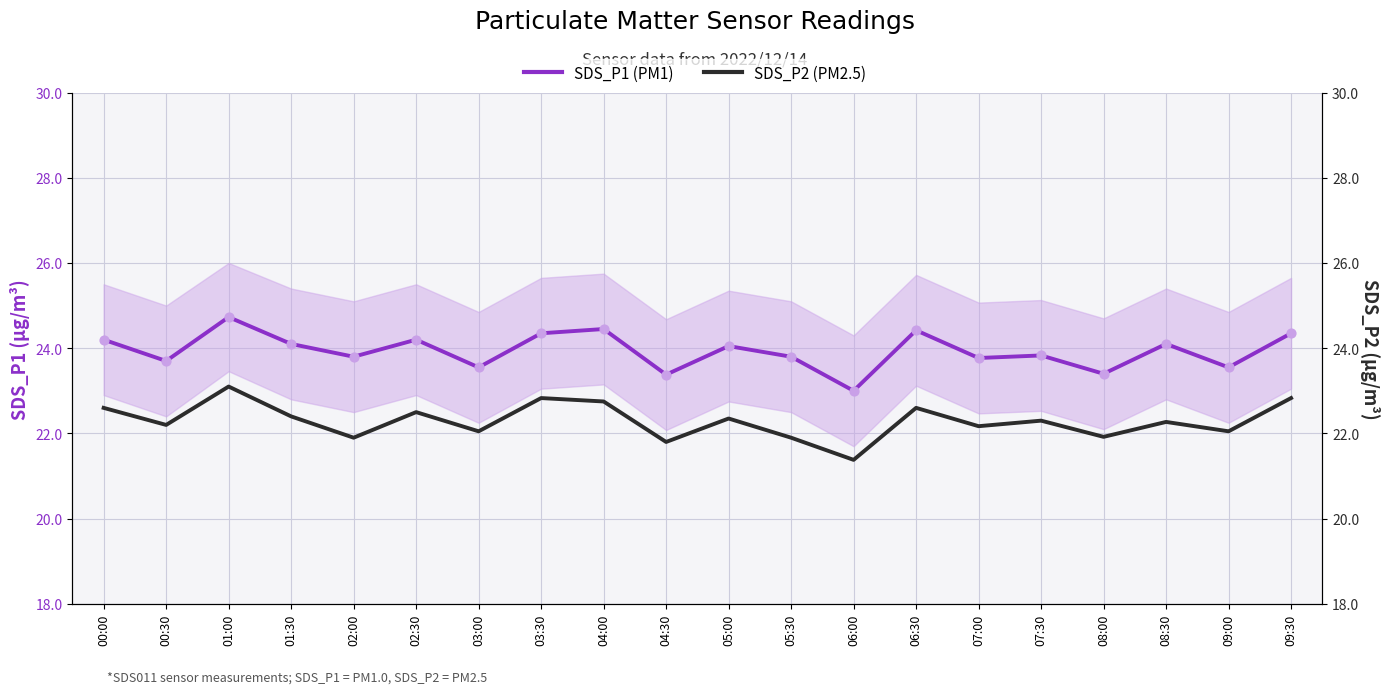

Which series reaches the maximum Y coordinate?

SDS_P1 (PM1)